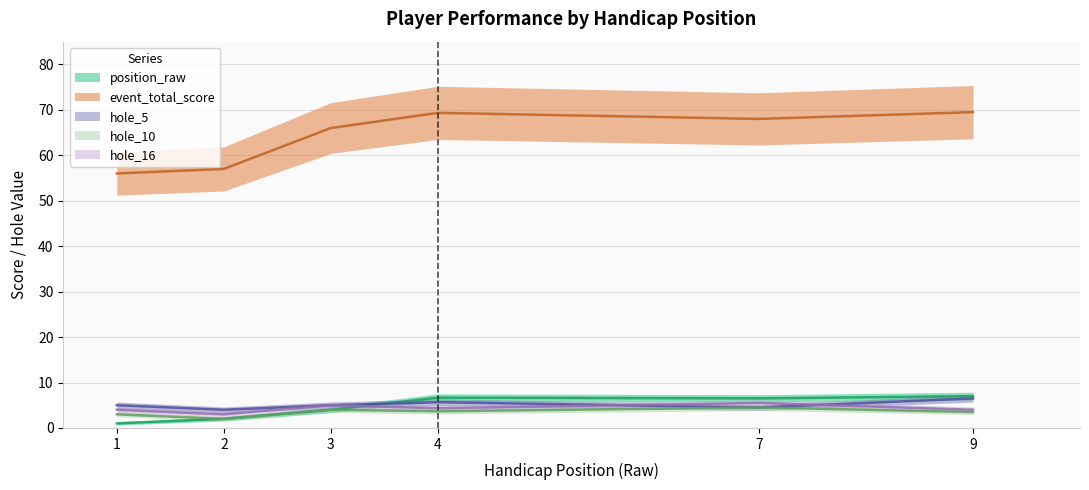

Is it true that hole_16 equals 6 at 7?

True